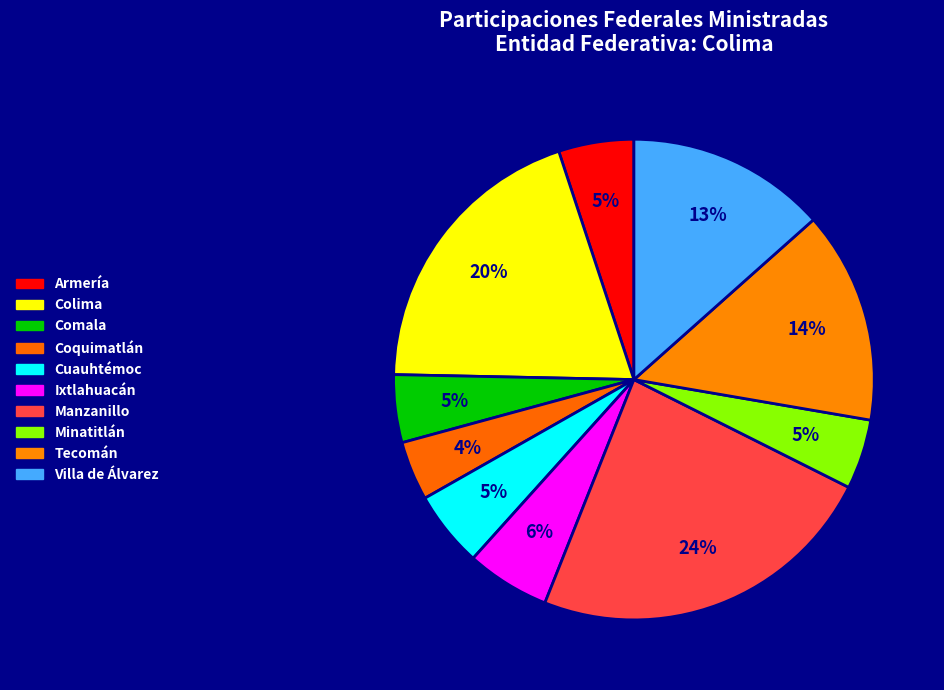

Which slice is the smallest?

Coquimatlán